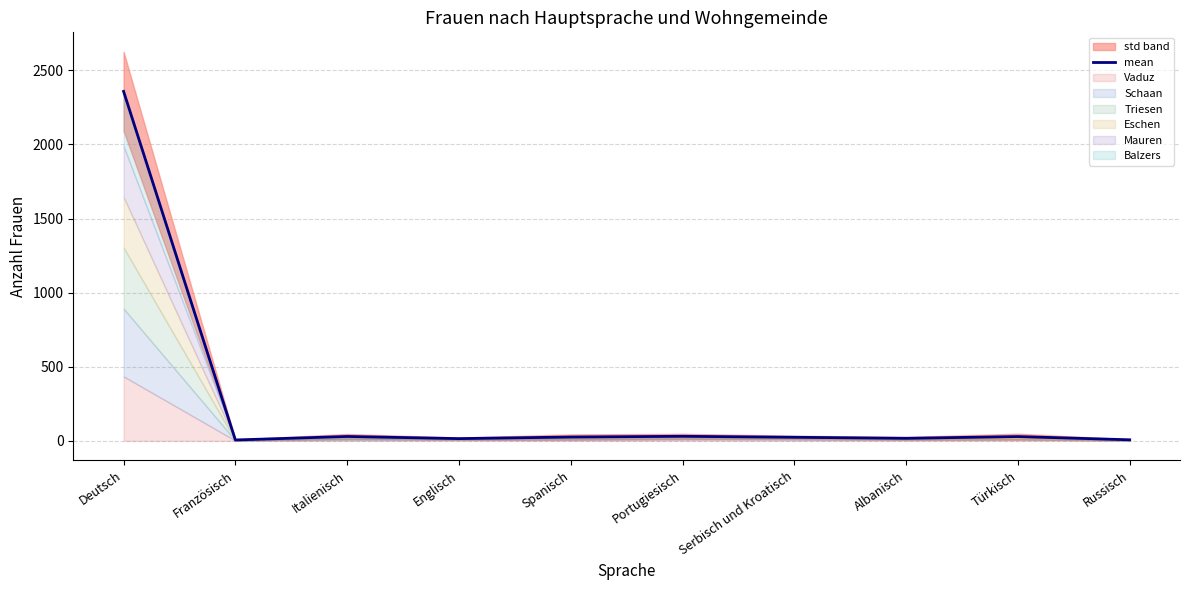

What is the value of the 9th point from the left?

28.8